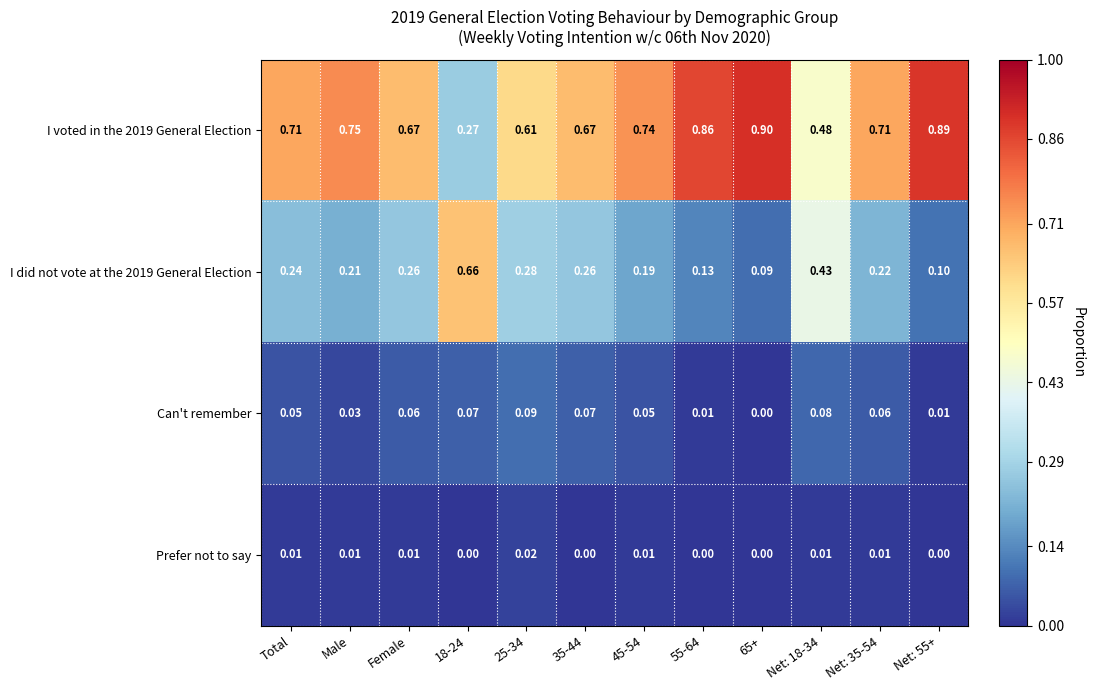

Is the value of I voted in the 2019 General Election at 45-54 greater than the value of Can't remember at Female?

Yes